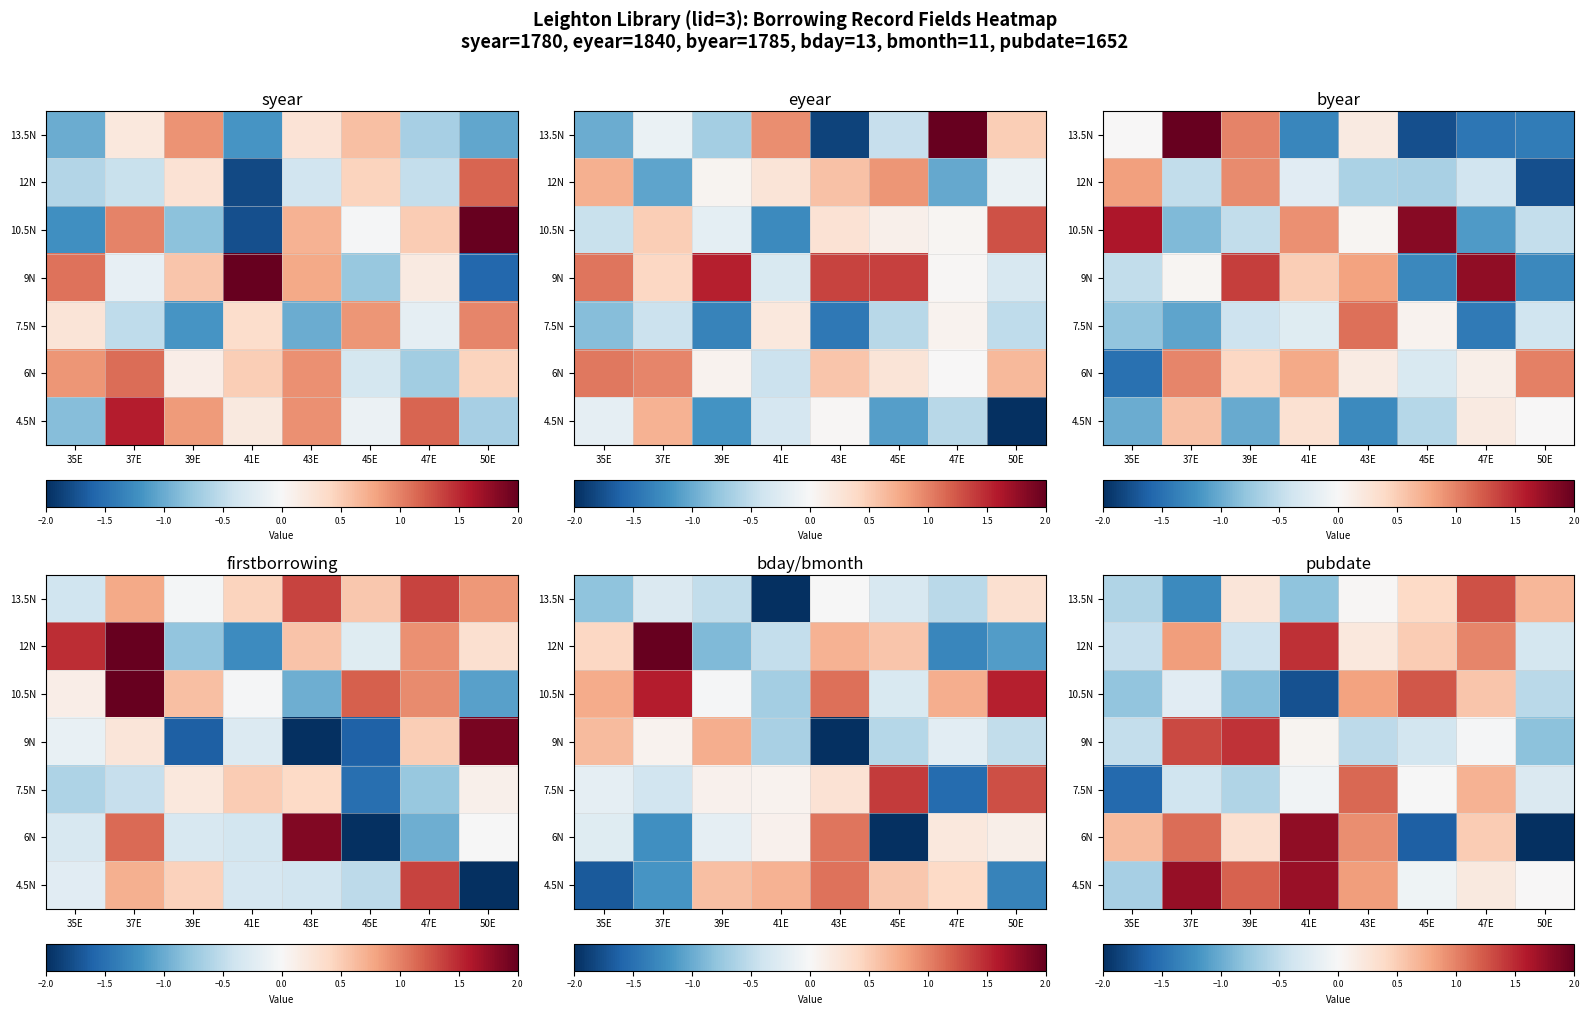

How many data points in 6N are above 0?

6